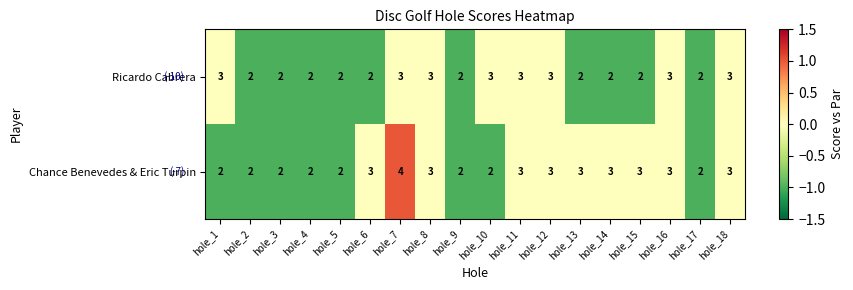

Rank the series by their maximum value, from highest to lowest.

Chance Benevedes & Eric Turpin, Ricardo Cabrera